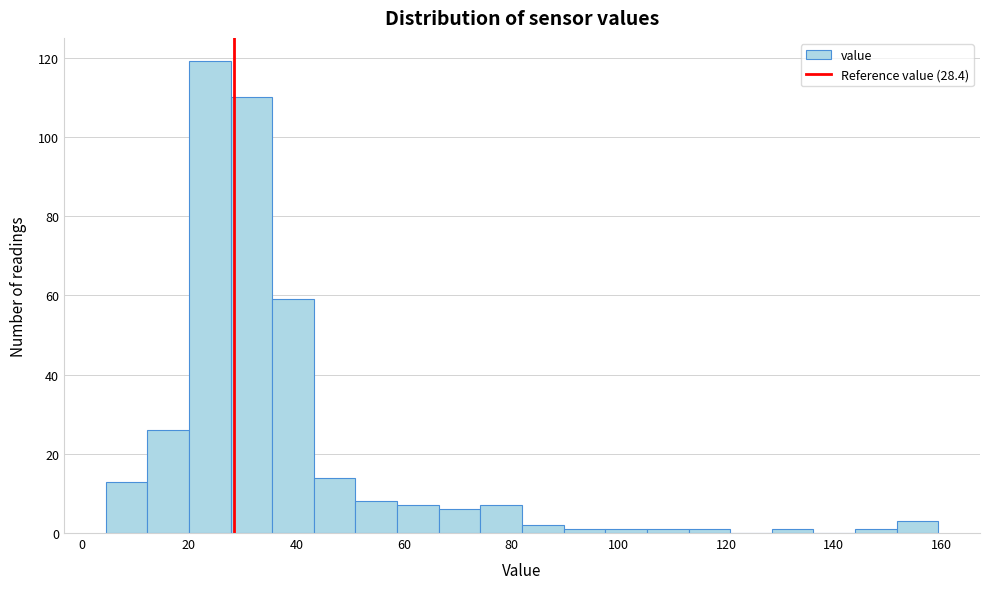

Read against the x-axis, roughly where is the centre of the tallest bar?

24